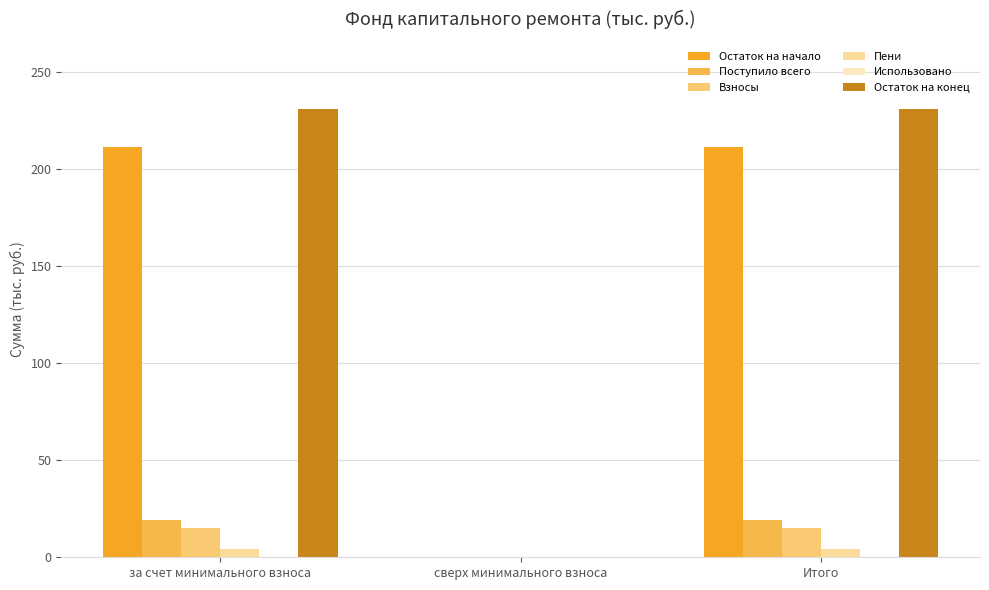

Is the value of Остаток на начало at Итого greater than the value of Пени at за счет минимального взноса?

Yes